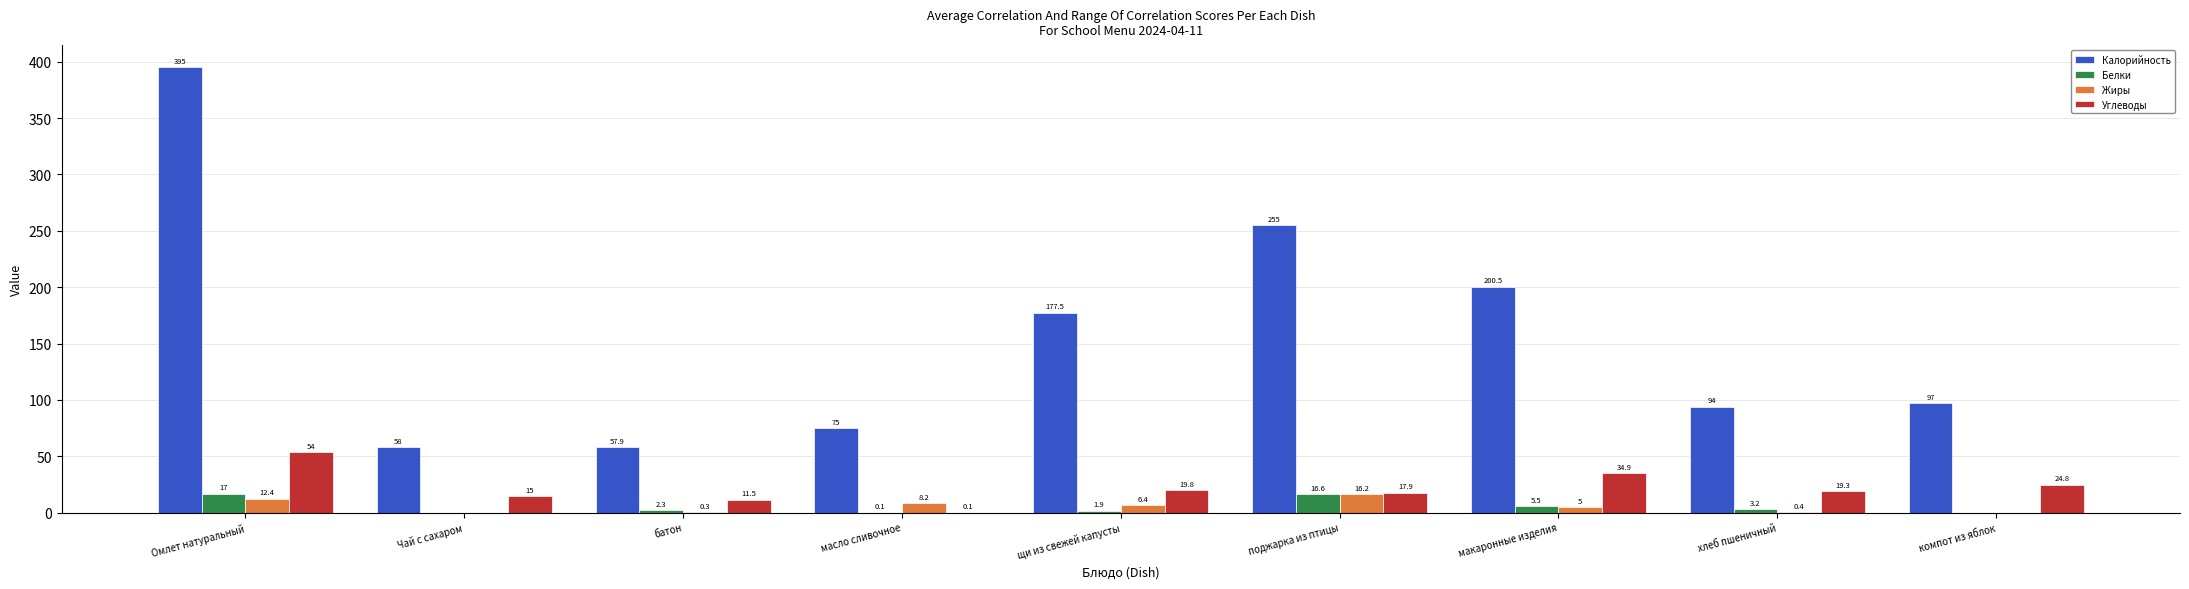

What are all the series names shown in the legend?

Калорийность, Белки, Жиры, Углеводы